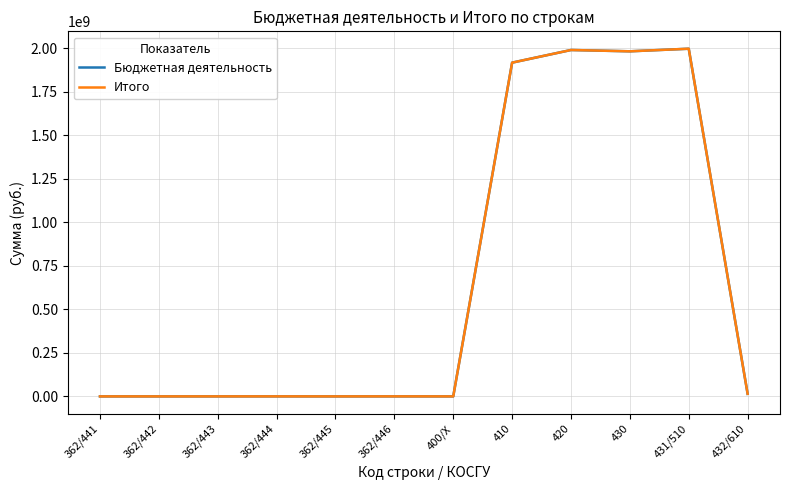

The value of Итого at 362/445 is 743.0. True or false?

False